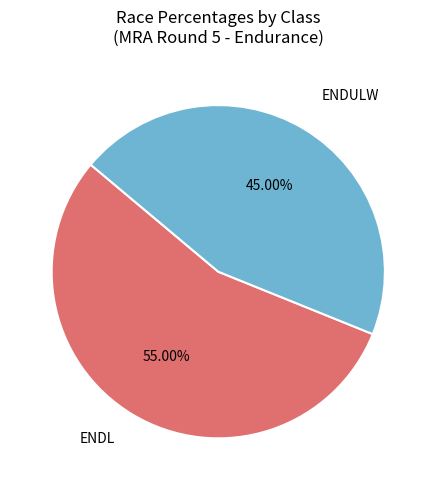

Is there a majority slice in this chart?

Yes